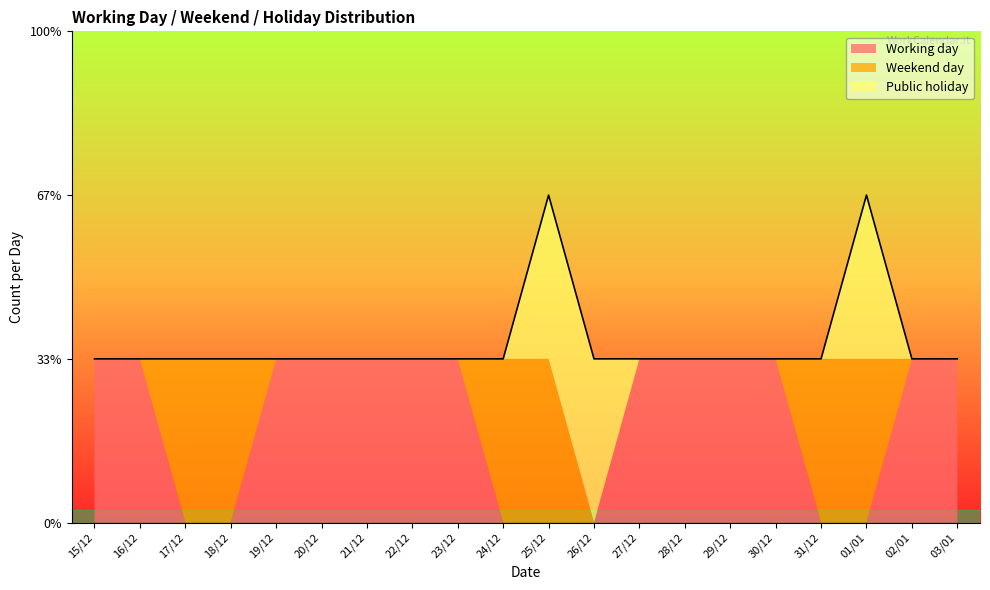

What is the total value across all series at 18/12?

1